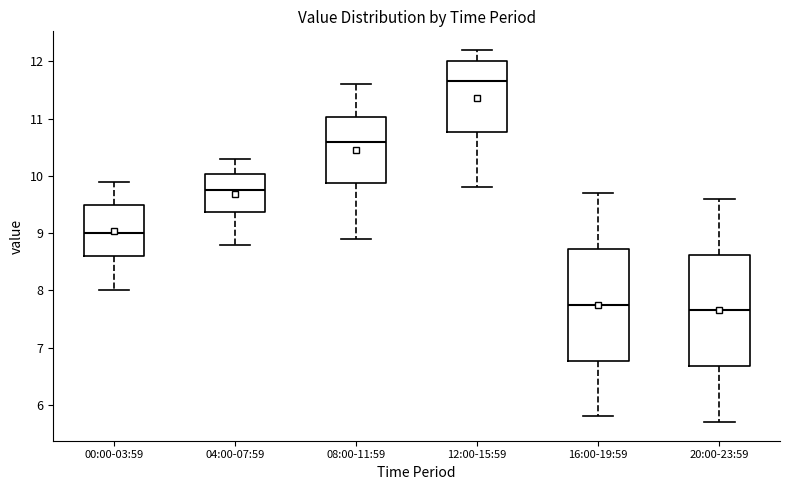

Reading left to right, transcribe this box plot: for each box, give where its median line is, the range the box spans, and where its two whiskers end, as read against the y-axis. The values are not printed on the chart, so give them approximately, as read against the axis.

00:00-03:59: median 9.0, box 8.6 to 9.5, whiskers 8.0 to 9.9
04:00-07:59: median 9.8, box 9.4 to 10.0, whiskers 8.8 to 10.3
08:00-11:59: median 10.6, box 9.9 to 11.0, whiskers 8.9 to 11.6
12:00-15:59: median 11.7, box 10.8 to 12.0, whiskers 9.8 to 12.2
16:00-19:59: median 7.8, box 6.8 to 8.7, whiskers 5.8 to 9.7
20:00-23:59: median 7.7, box 6.7 to 8.6, whiskers 5.7 to 9.6